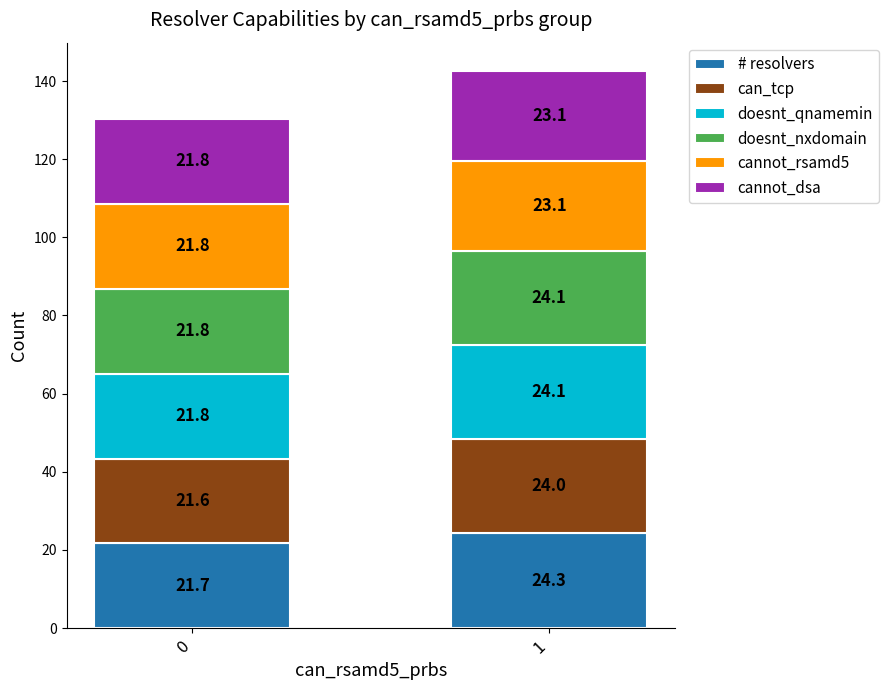

True or false: # resolvers has a value of 21.7 at 0.

True